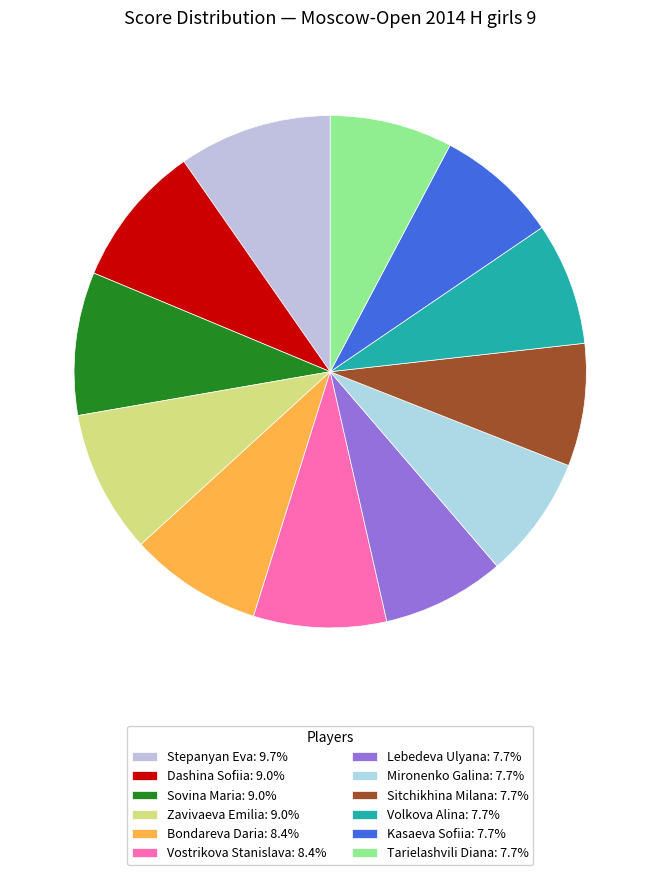

How many segments does this pie chart have?

12